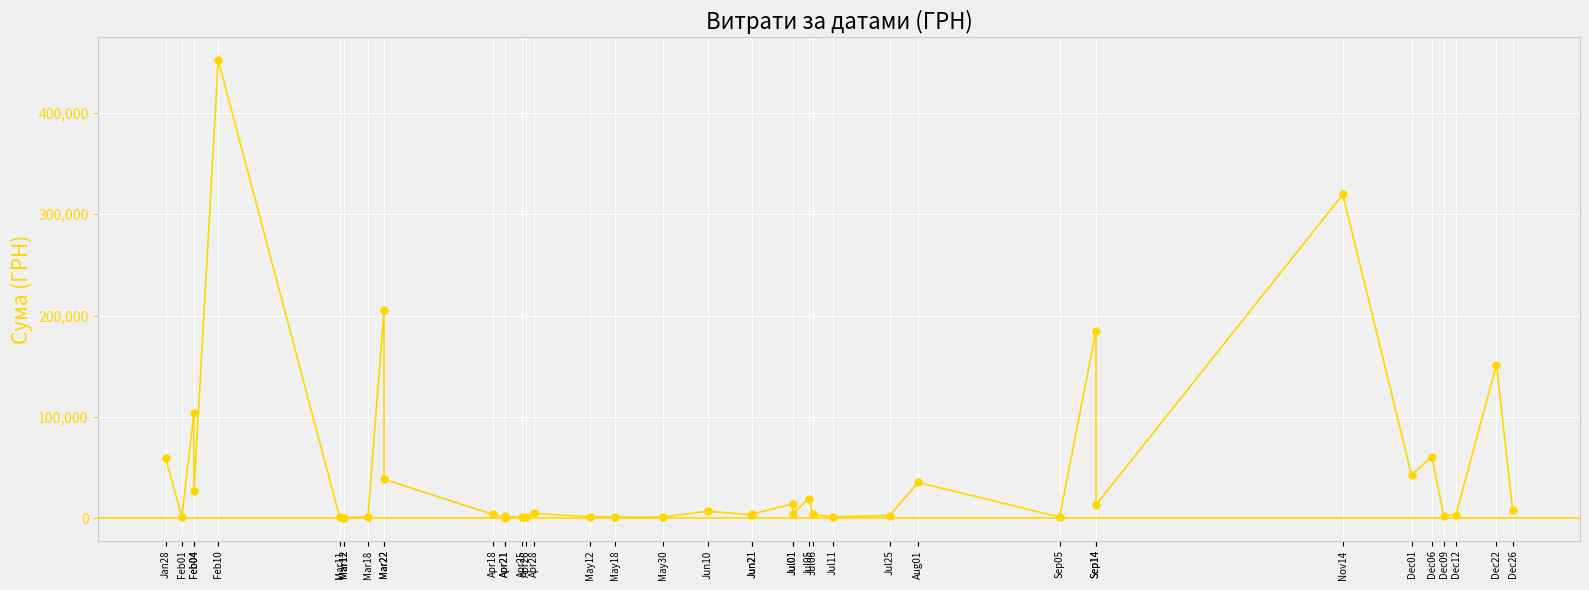

What is the change in value from Feb04 to Jul06?

-100598.6